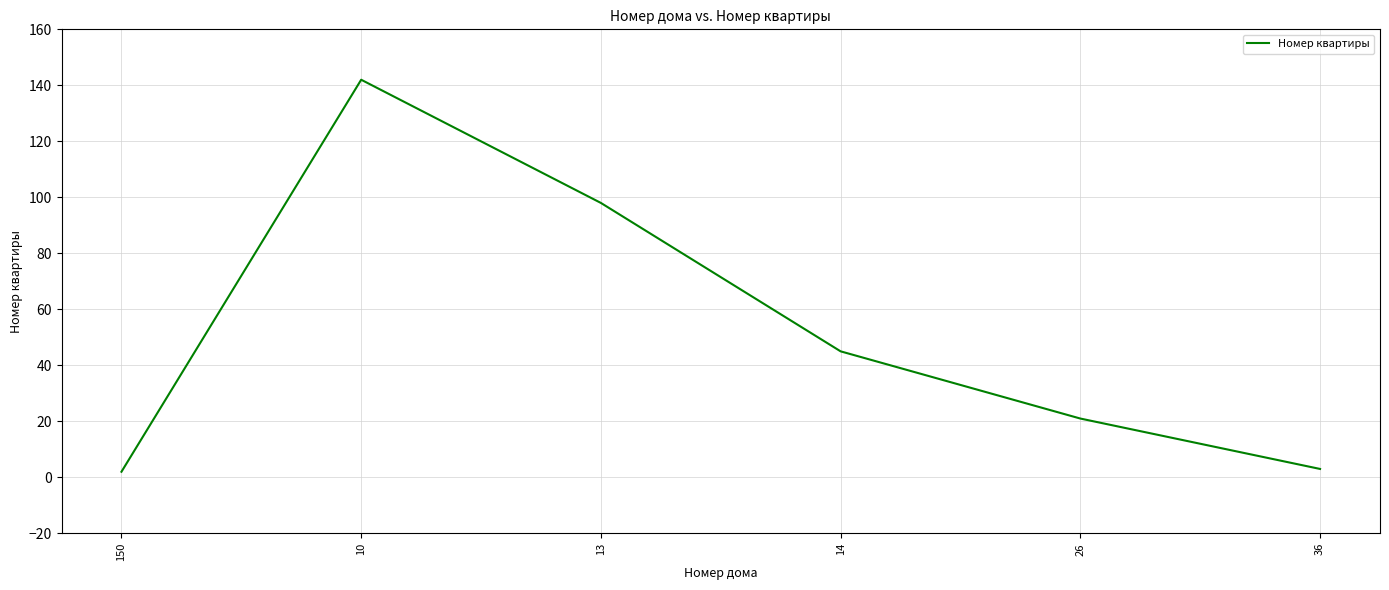

True or false: there are more than 0 points higher than both neighbors.

True